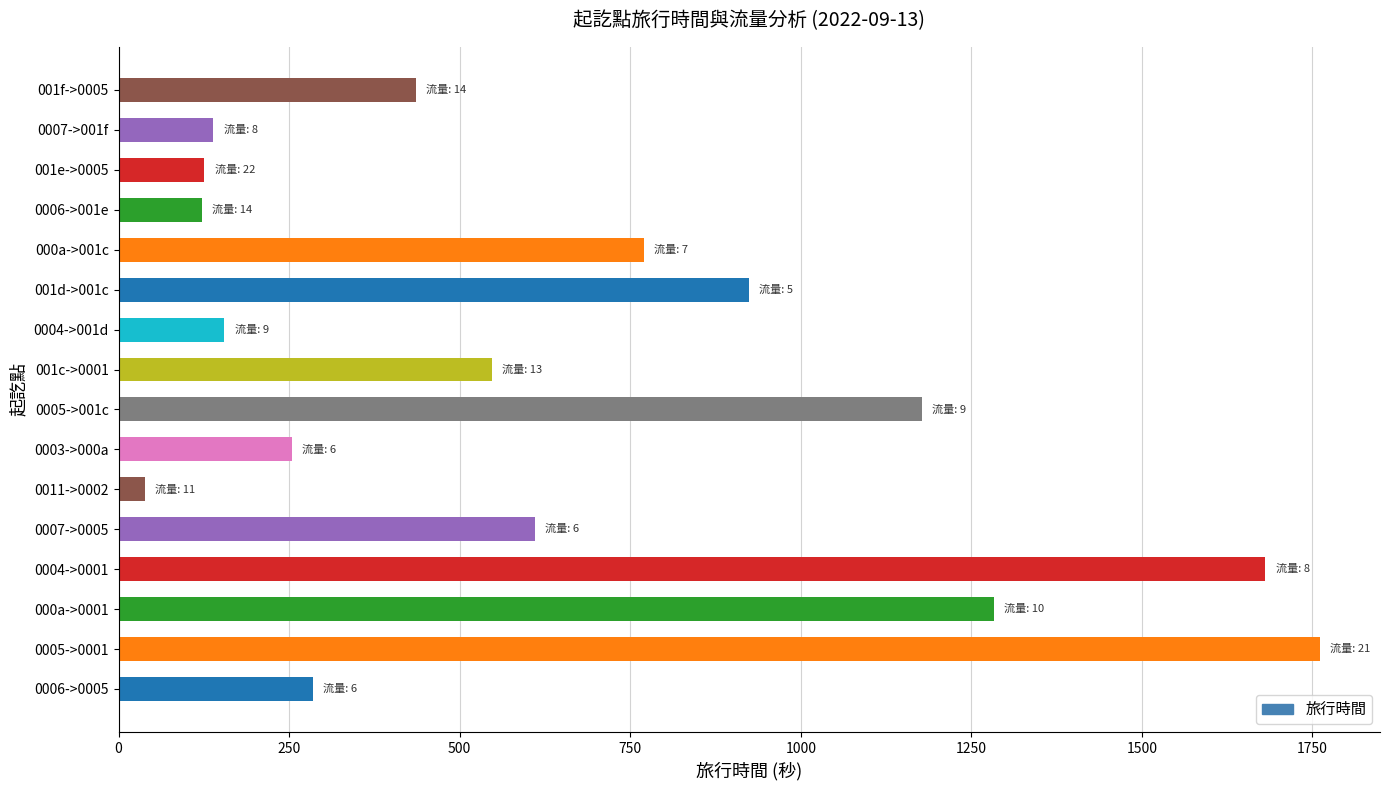

The value at 0003->000a is 118. True or false?

False